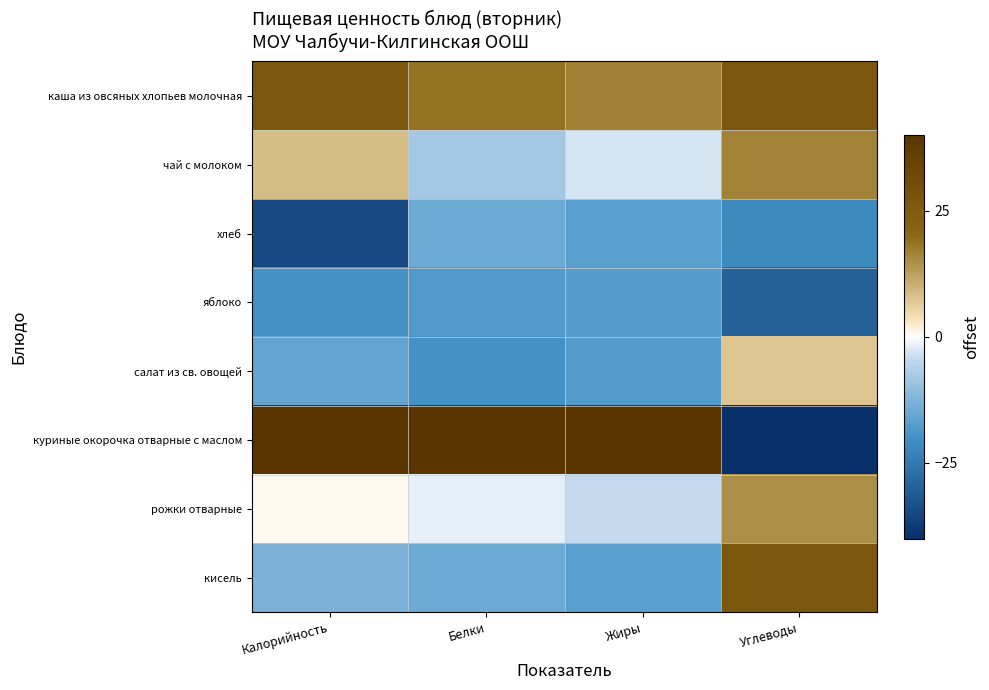

At which category is the sum across all series the highest?

Белки